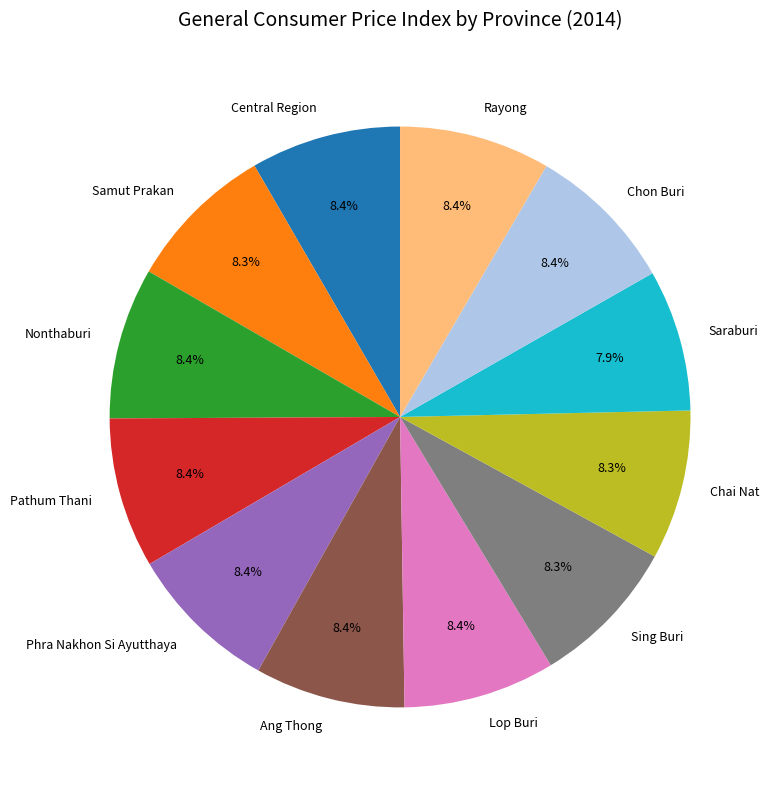

Does any single category account for the majority?

No